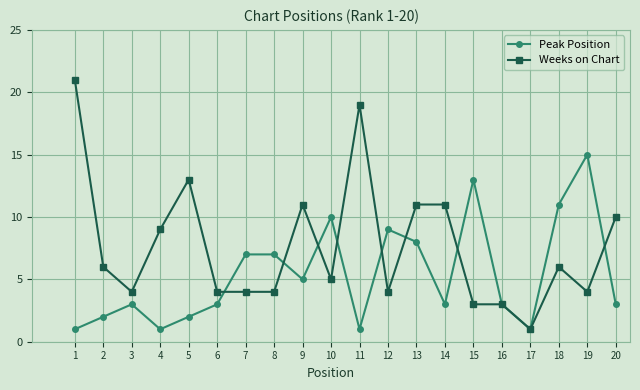

At how many categories does at least one series exceed 12?

5